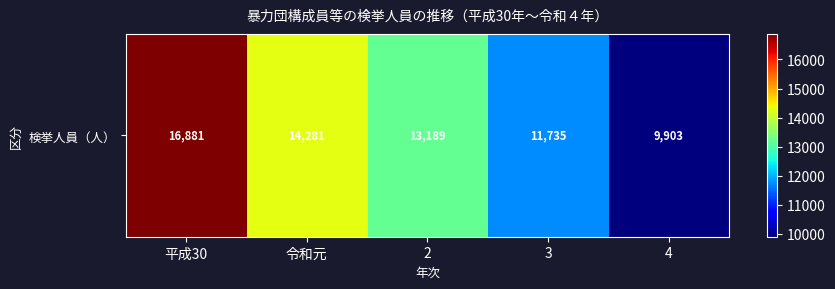

What is the average value?

13198